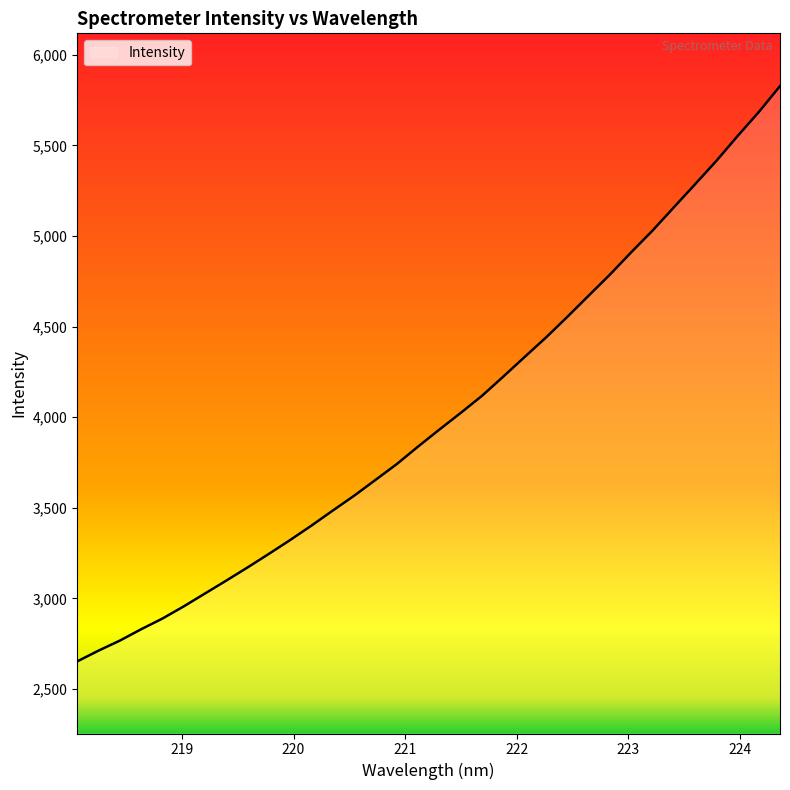

What is the greatest value displayed?

5827.4